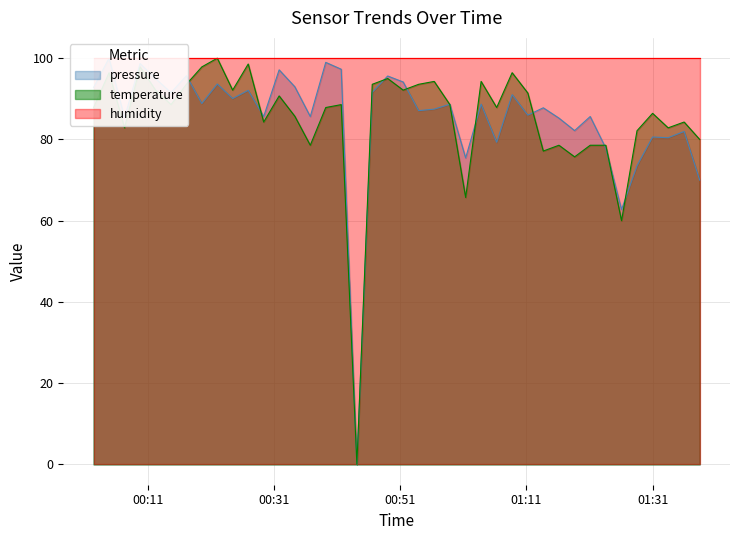

What is the highest value of the temperature series?

100.0